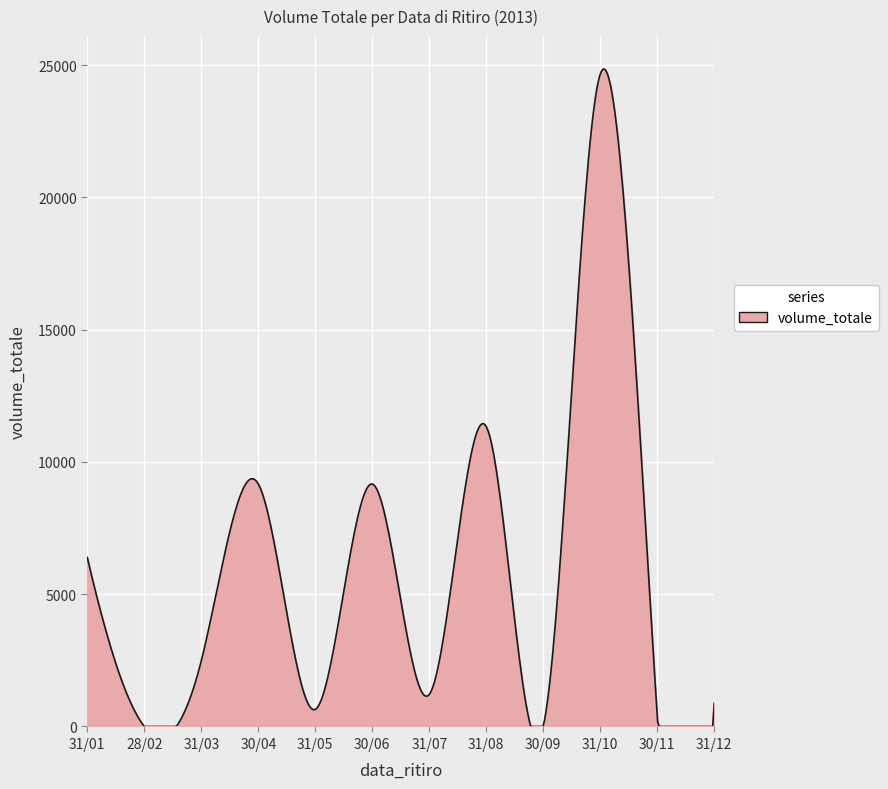

What is the greatest value displayed?

24857.1